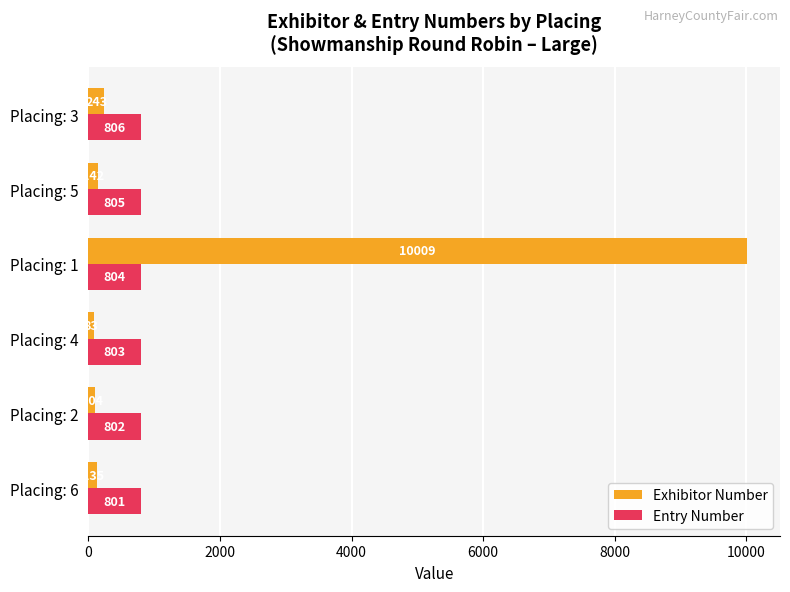

What is the approximate value of Entry Number at Placing: 3?

806